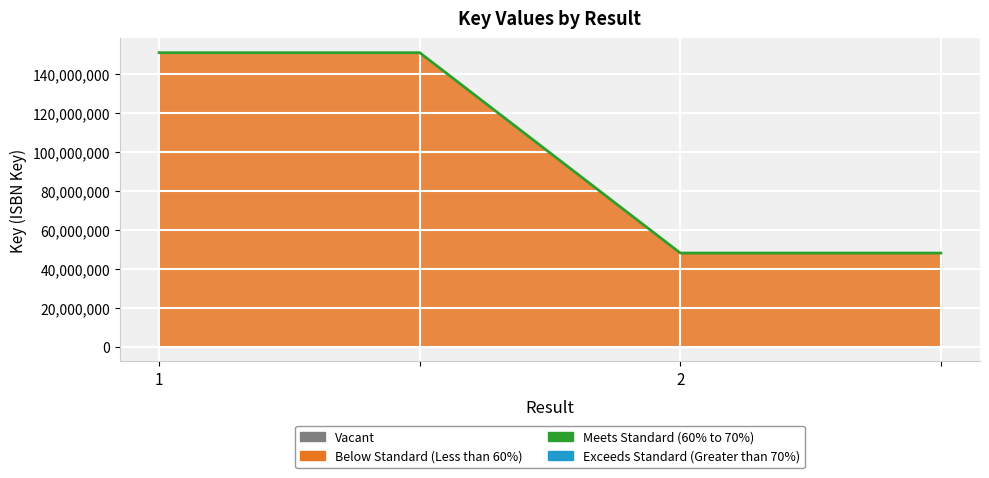

What is the difference between the maximum and second lowest values?

102869747